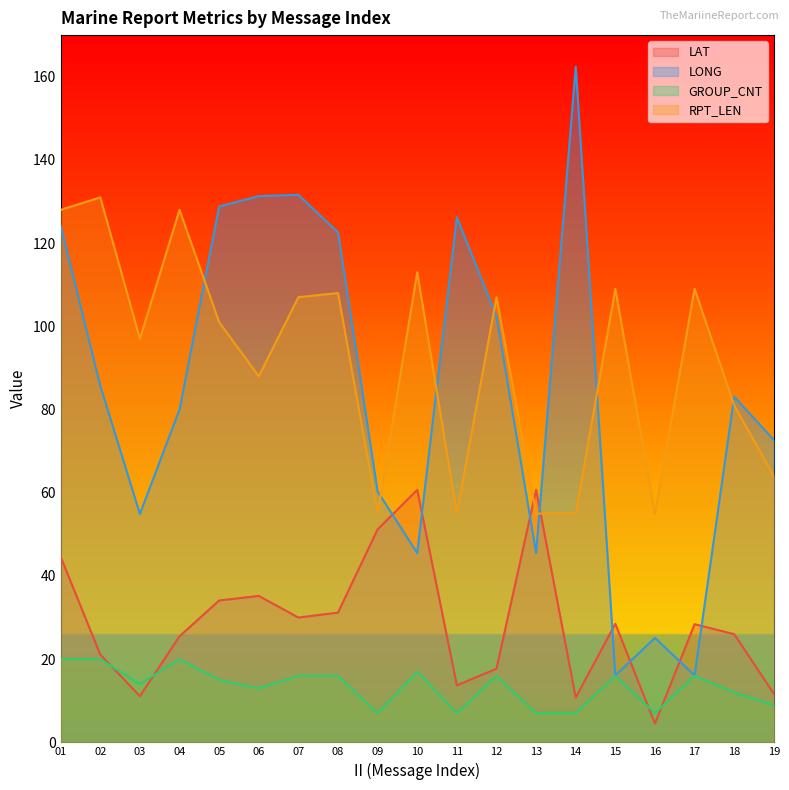

What value does the GROUP_CNT series have at 09?

7.0